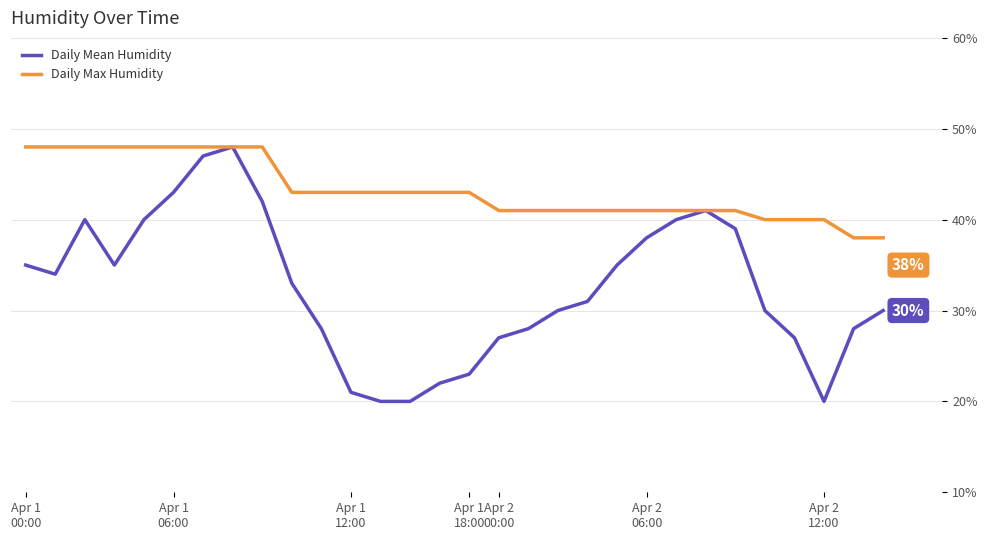

List the series in order of their overall mean, lowest first.

Daily Mean Humidity, Daily Max Humidity